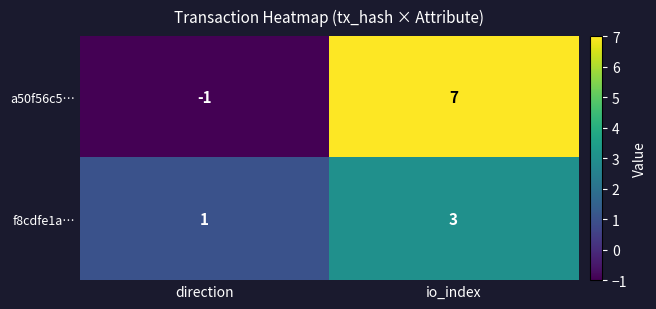

At which category does the chart reach its peak across all series?

io_index